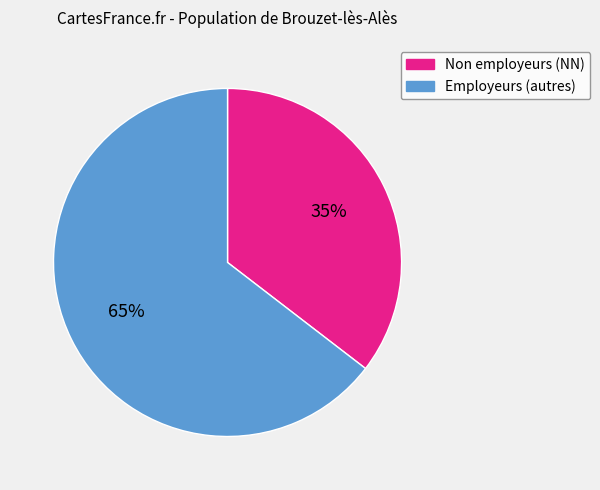

What is the largest slice in the pie chart?

Employeurs (autres)